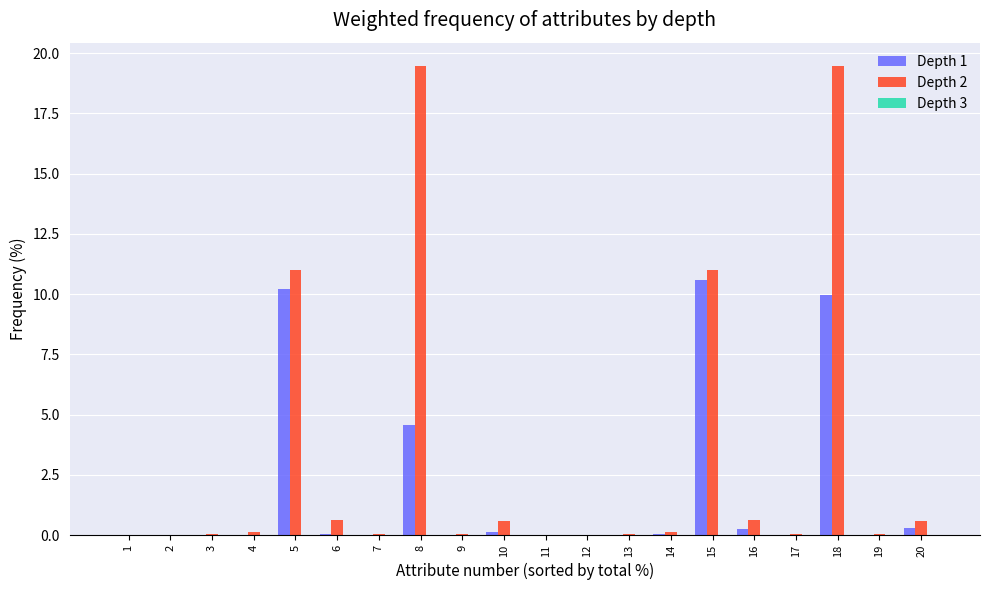

What is the spread (max minus min) of values at 20?

0.3